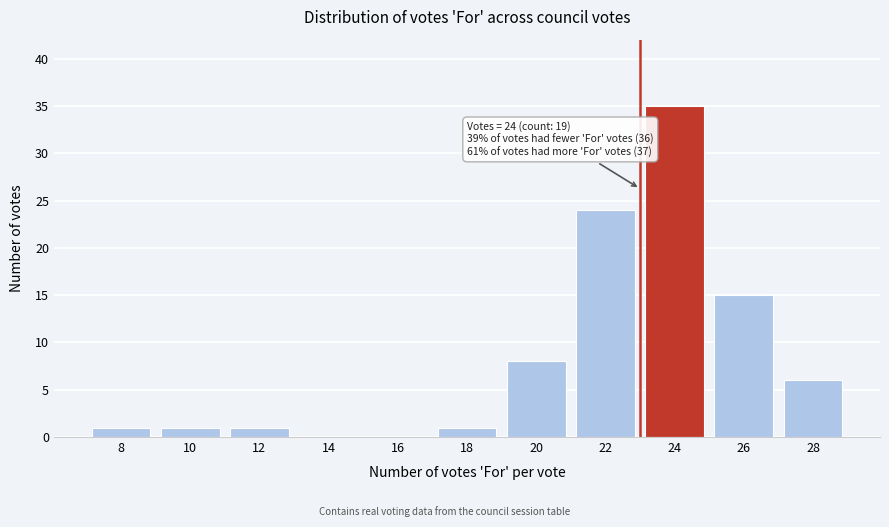

Reading right to left, extract all data points from this chart.

28=6	26=15	24=35	22=24	20=8	18=1	16=0	14=0	12=1	10=1	8=1